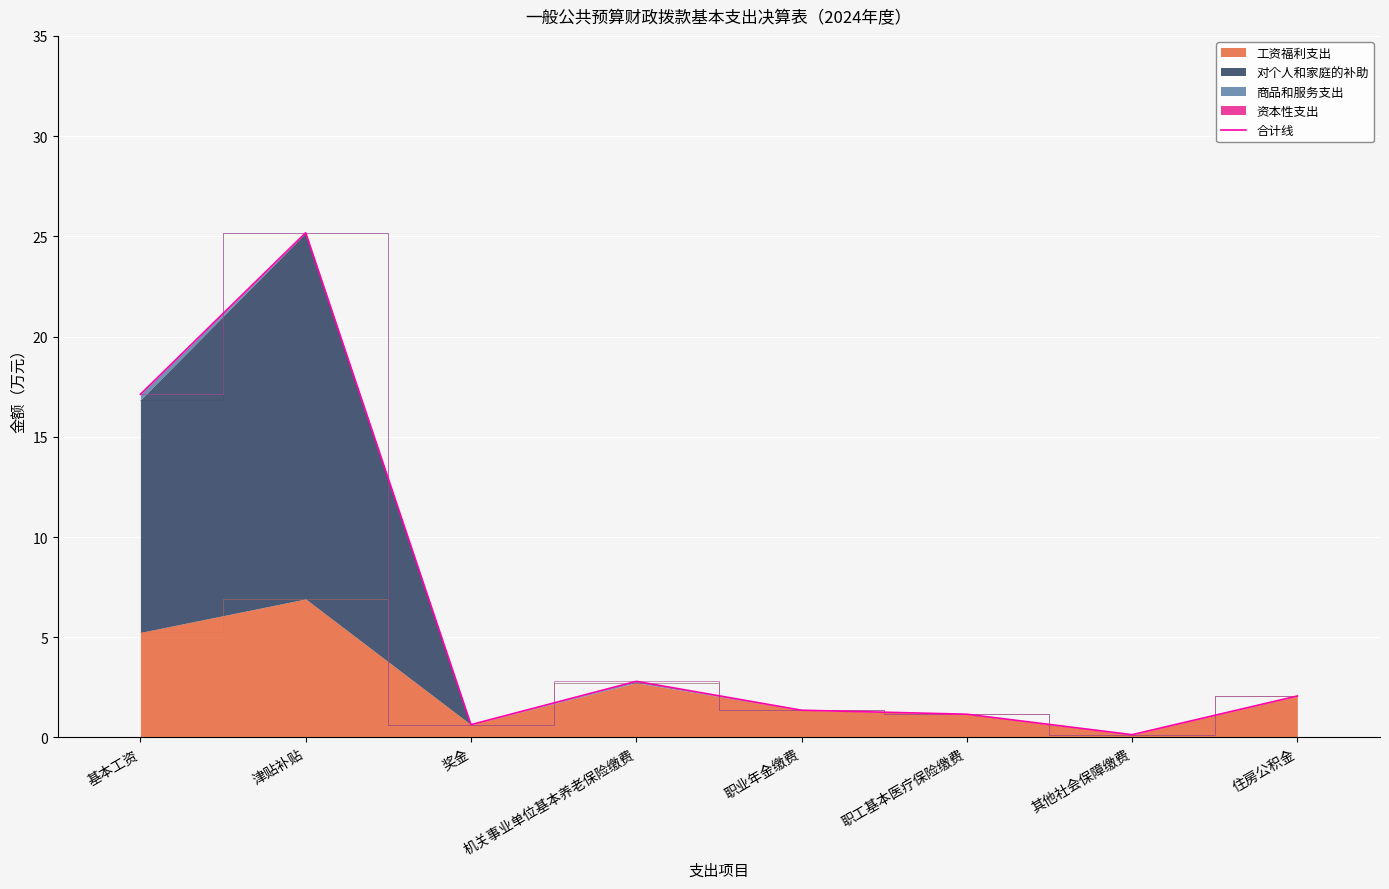

Rank the categories by value from lowest to highest.

其他社会保障缴费, 奖金, 职工基本医疗保险缴费, 职业年金缴费, 住房公积金, 机关事业单位基本养老保险缴费, 基本工资, 津贴补贴